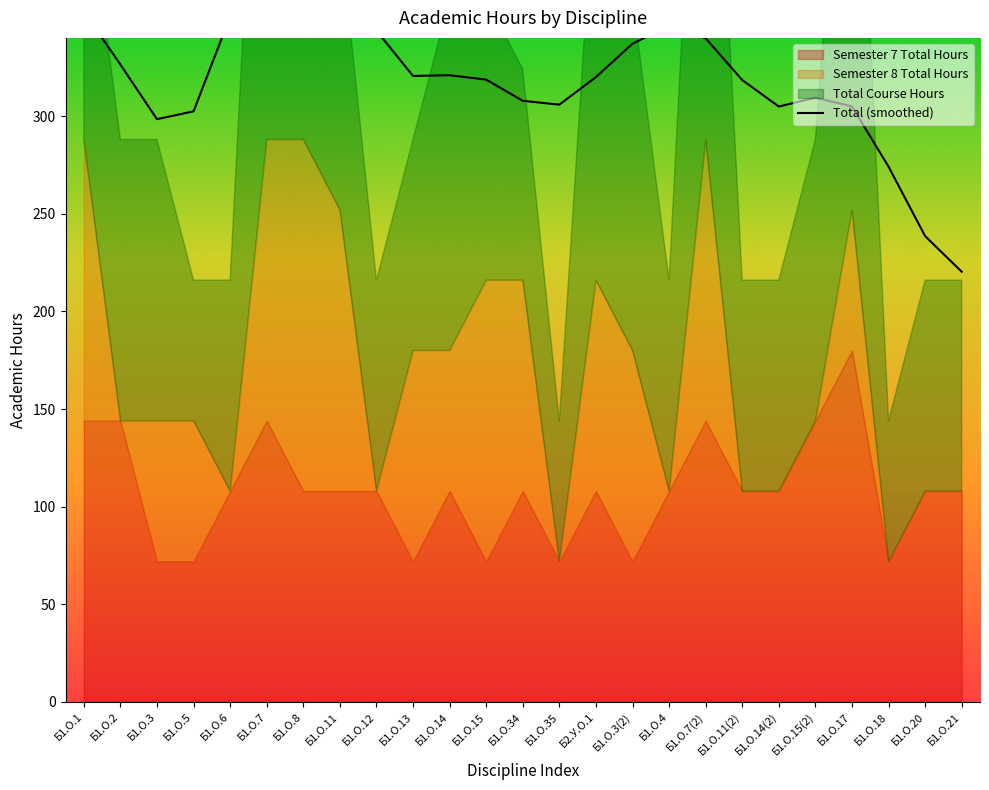

In Semester 8 Total Hours, how many points are higher than both neighbors (excluding endpoints)?

5